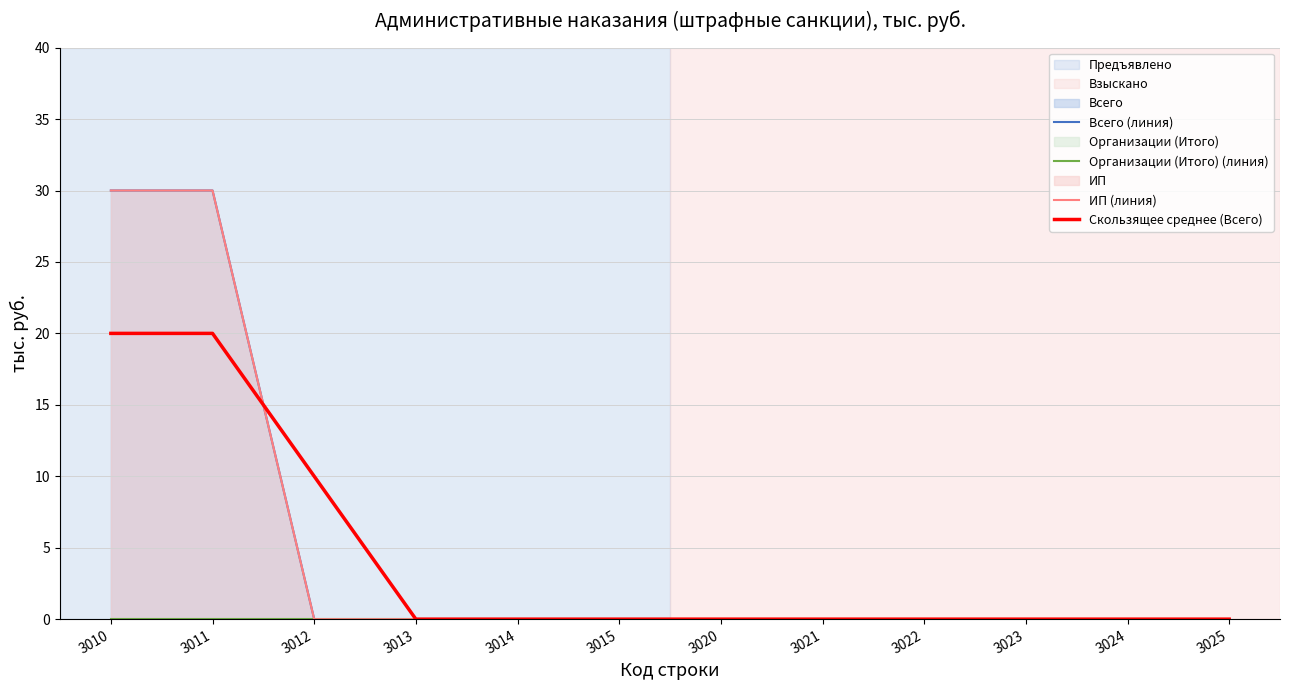

Rank the categories by Скользящее среднее (Всего) value from lowest to highest.

3013, 3014, 3015, 3020, 3021, 3022, 3023, 3024, 3025, 3012, 3010, 3011